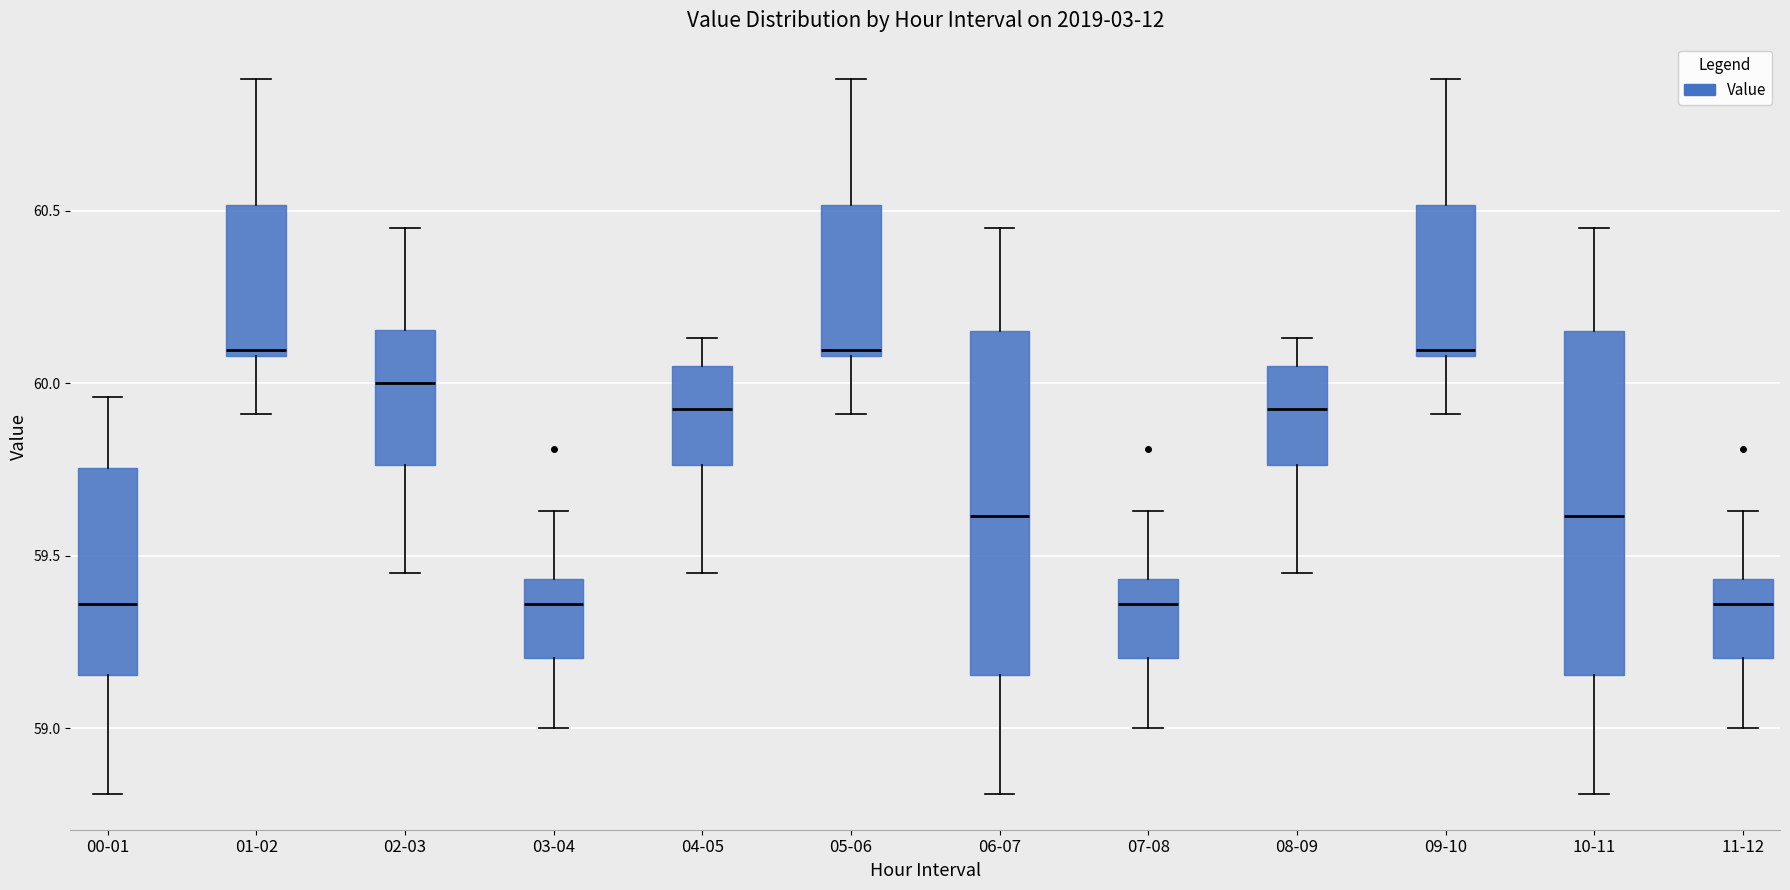

Reading left to right, read every box against the y-axis: the position of its median line, the range the box covers, and the ends of its whiskers. The values are not printed on the chart, so give them approximately, as read against the axis.

00-01: median 59.35, box 59.15 to 59.75, whiskers 58.80 to 59.95
01-02: median 60.10 (just above the box's lower edge), box 60.10 to 60.50, whiskers 59.90 to 60.90
02-03: median 60.00, box 59.75 to 60.15, whiskers 59.45 to 60.45
03-04: median 59.35, box 59.20 to 59.45, whiskers 59.00 to 59.65
04-05: median 59.95, box 59.75 to 60.05, whiskers 59.45 to 60.15
05-06: median 60.10 (just above the box's lower edge), box 60.10 to 60.50, whiskers 59.90 to 60.90
06-07: median 59.60, box 59.15 to 60.15, whiskers 58.80 to 60.45
07-08: median 59.35, box 59.20 to 59.45, whiskers 59.00 to 59.65
08-09: median 59.95, box 59.75 to 60.05, whiskers 59.45 to 60.15
09-10: median 60.10 (just above the box's lower edge), box 60.10 to 60.50, whiskers 59.90 to 60.90
10-11: median 59.60, box 59.15 to 60.15, whiskers 58.80 to 60.45
11-12: median 59.35, box 59.20 to 59.45, whiskers 59.00 to 59.65